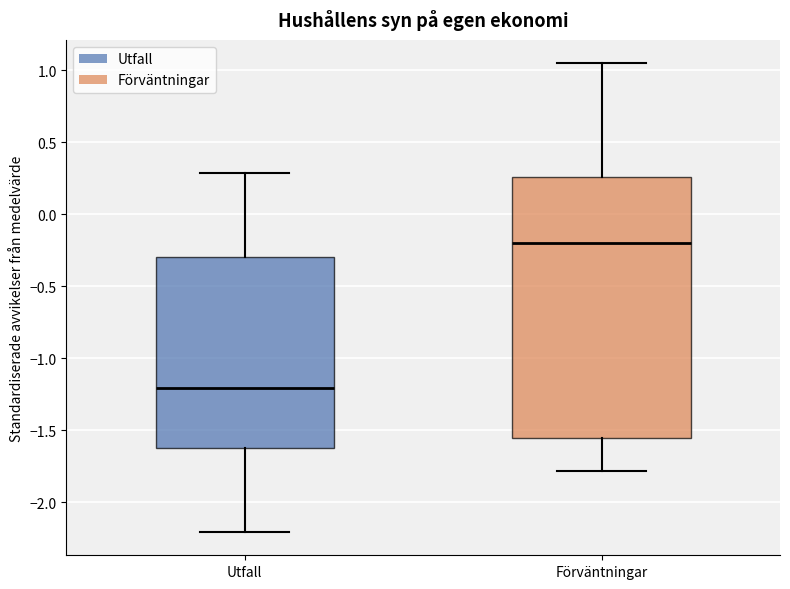

Reading left to right, transcribe this box plot: for each box, give where its median line is, the range the box spans, and where its two whiskers end, as read against the y-axis. The values are not printed on the chart, so give them approximately, as read against the axis.

Utfall: median -1.20, box -1.65 to -0.30, whiskers -2.20 to 0.30
Förväntningar: median -0.20, box -1.55 to 0.25, whiskers -1.80 to 1.05